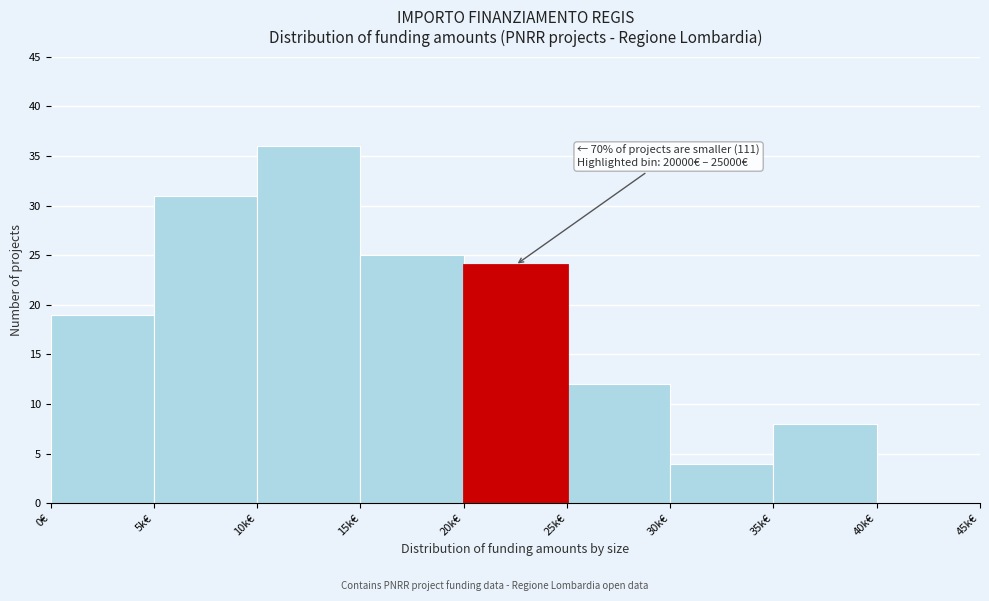

Reading left to right, what are all the values shown in this chart?

0€=19	5k€=31	10k€=36	15k€=25	20k€=24	25k€=12	30k€=4	35k€=8	40k€=0